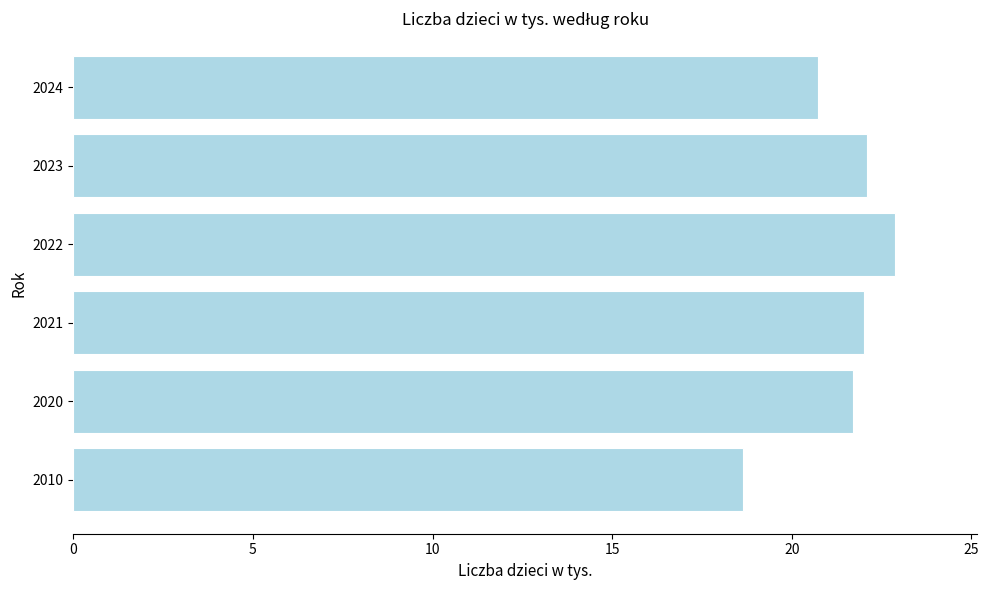

Is it true that the value at 2023 is 32.1?

False